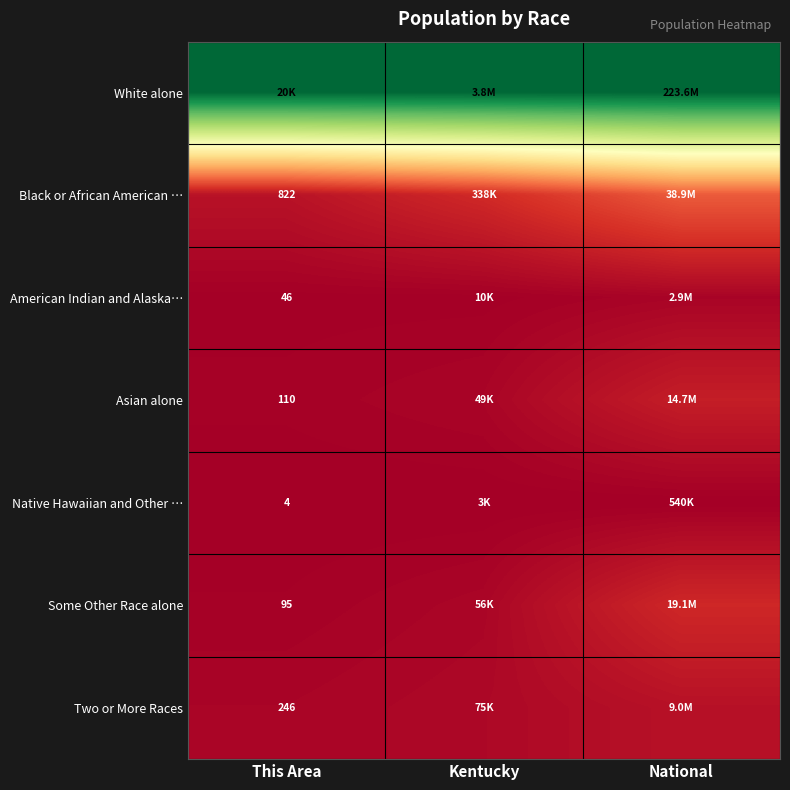

At which category is the sum across all series the highest?

National